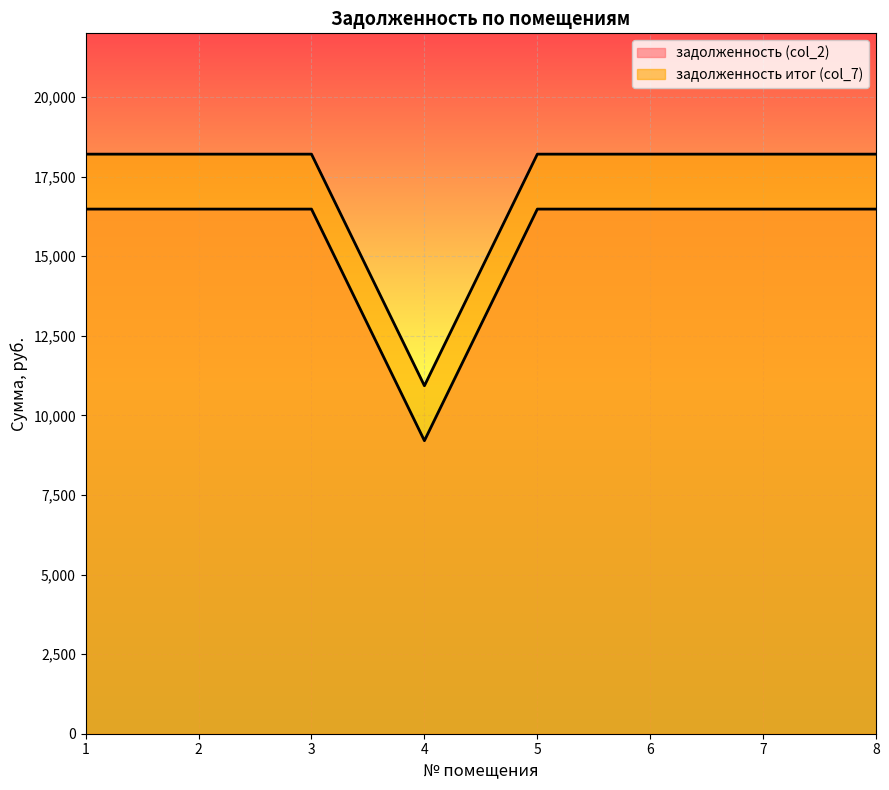

What is the value of the задолженность итог (col_7) point at the 3rd from the left?

16479.1